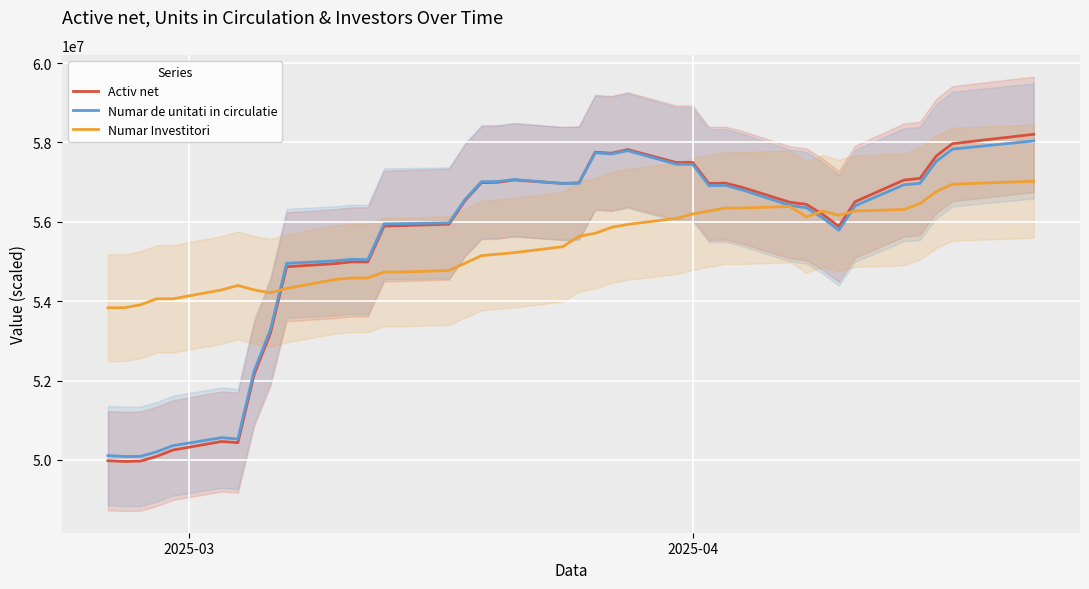

What are all the series names shown in the legend?

Activ net, Numar de unitati in circulatie, Numar Investitori